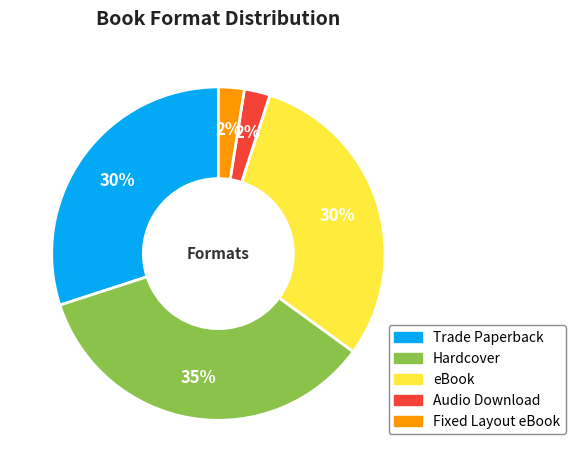

To the nearest percent, what percentage of the pie is eBook?

30%